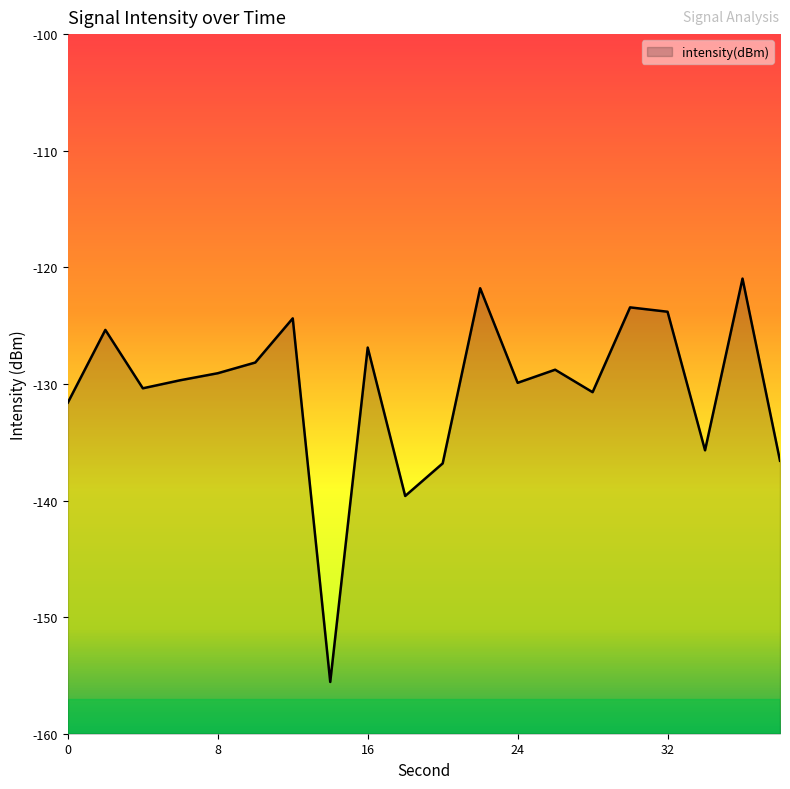

Rank the categories by value from lowest to highest.

14, 18, 20, 38, 34, 0, 28, 4, 24, 6, 8, 26, 10, 16, 2, 12, 32, 30, 22, 36